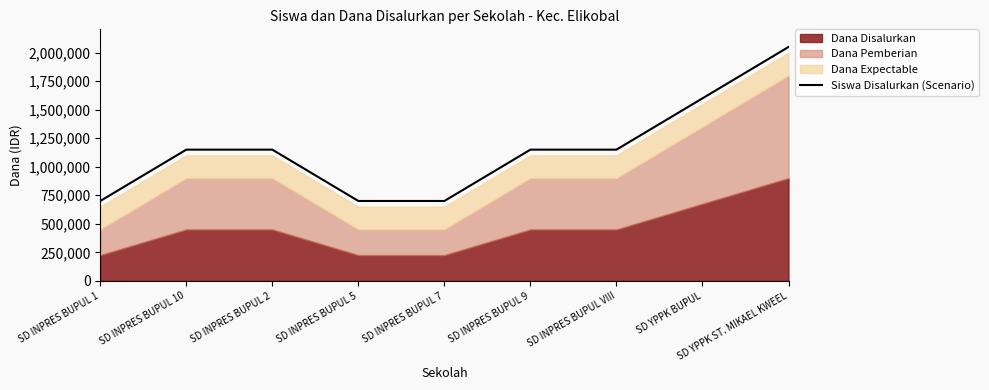

What is the difference between the maximum and second lowest values?

1350000